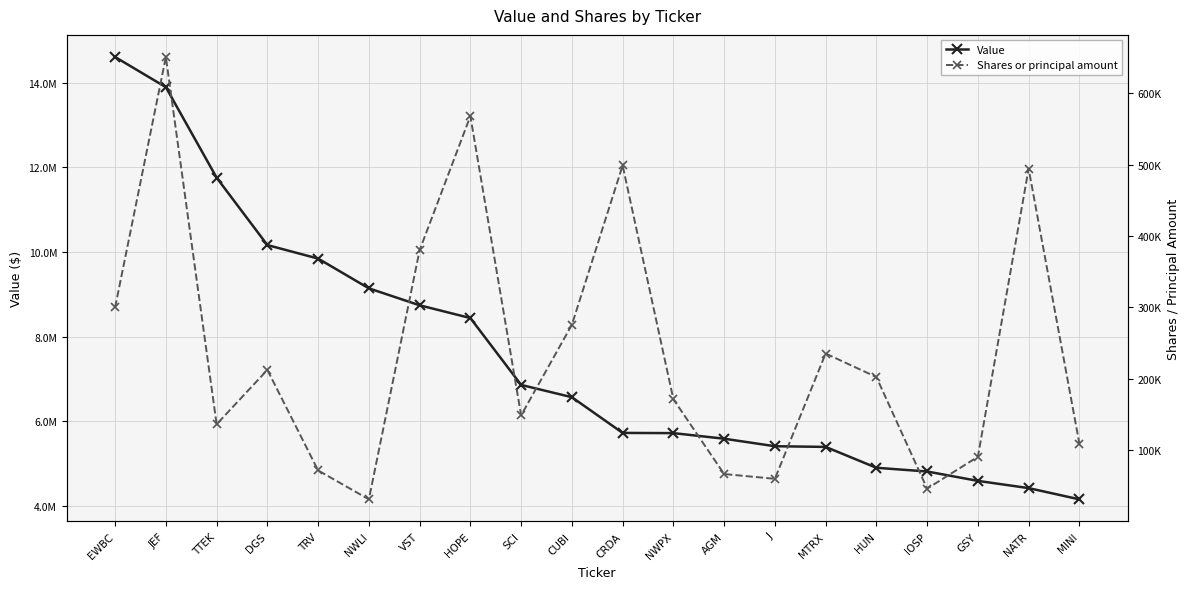

At which label is Shares or principal amount closest to 340927?

VST